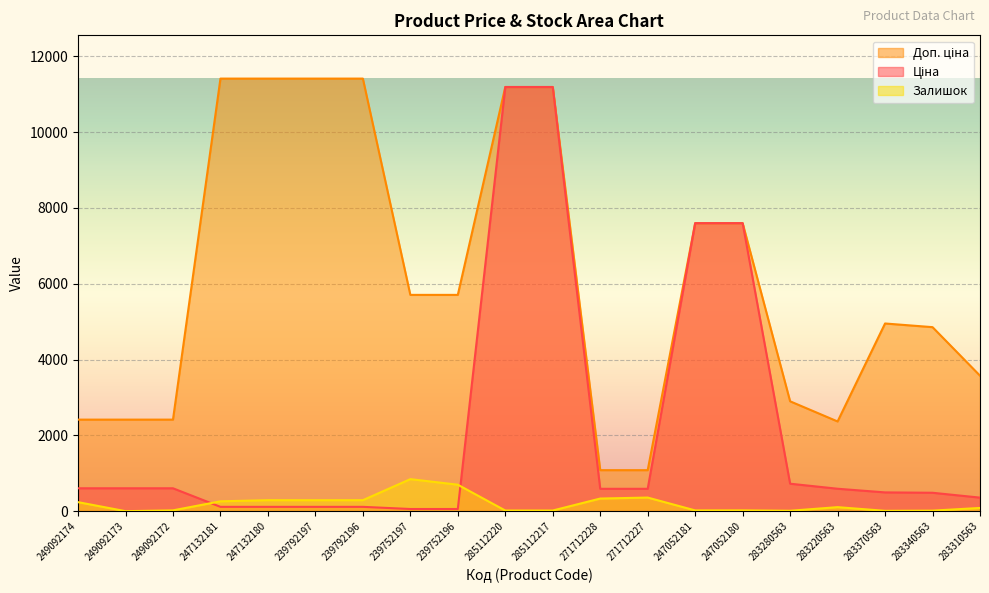

At which category is the sum across all series the highest?

285112220